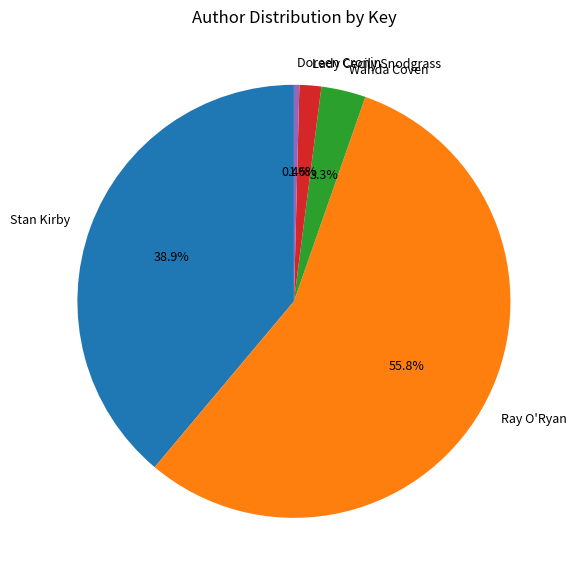

Rank the categories by value from highest to lowest.

Ray O'Ryan, Stan Kirby, Wanda Coven, Lady Cecily Snodgrass, Doreen Cronin